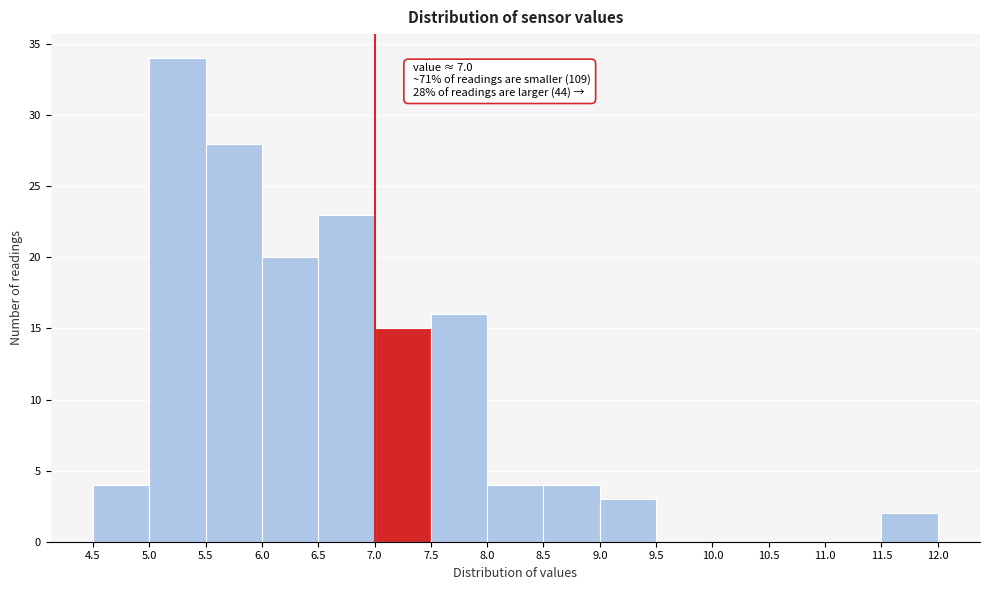

Over which range of the x-axis is the bar tallest?

5.0 to 5.5